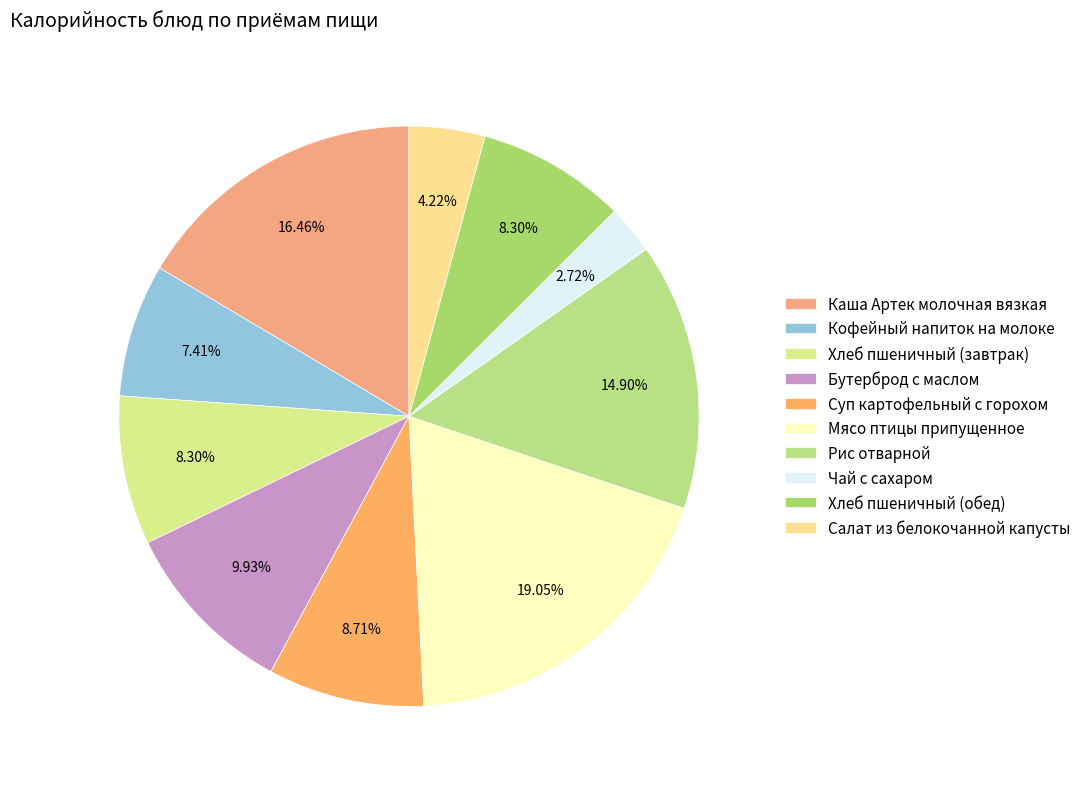

Combined, what portion of the pie is Хлеб пшеничный (обед) and Кофейный напиток на молоке?

15.7%